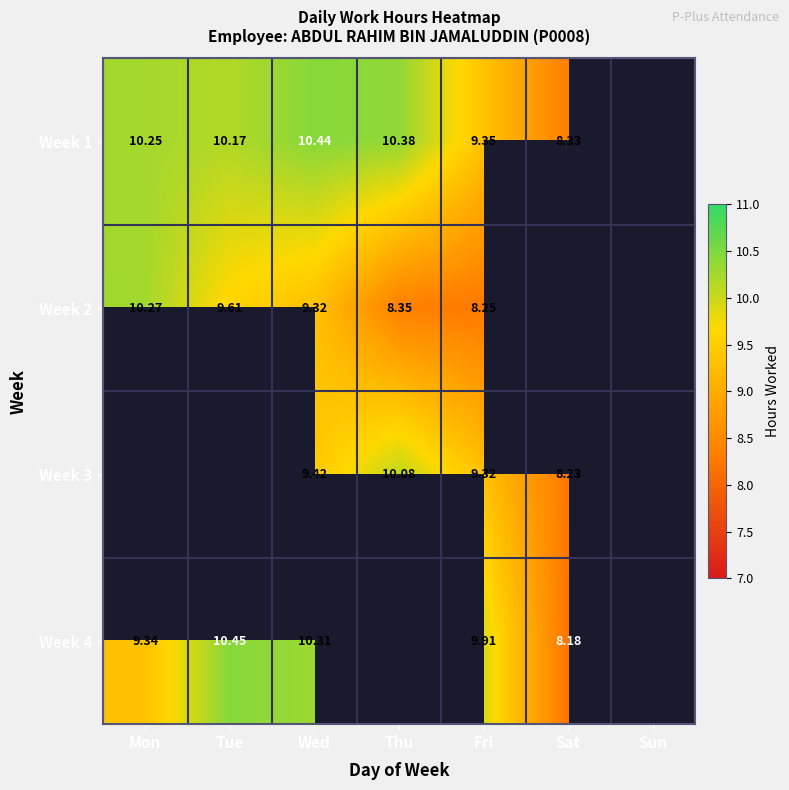

The value of Week 1 at Fri is 3.8. True or false?

False